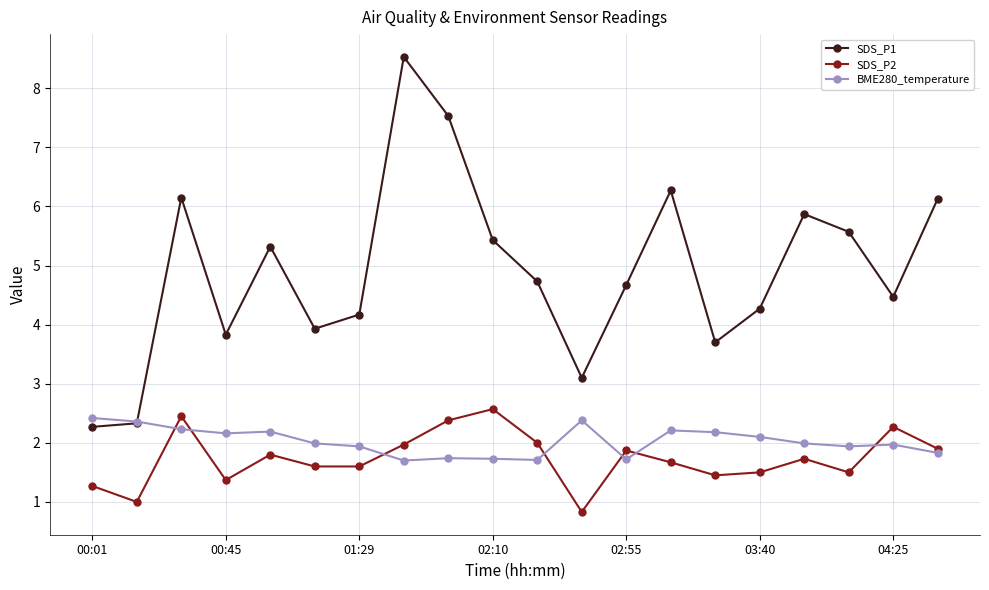

What is the minimum value for SDS_P2?

0.8